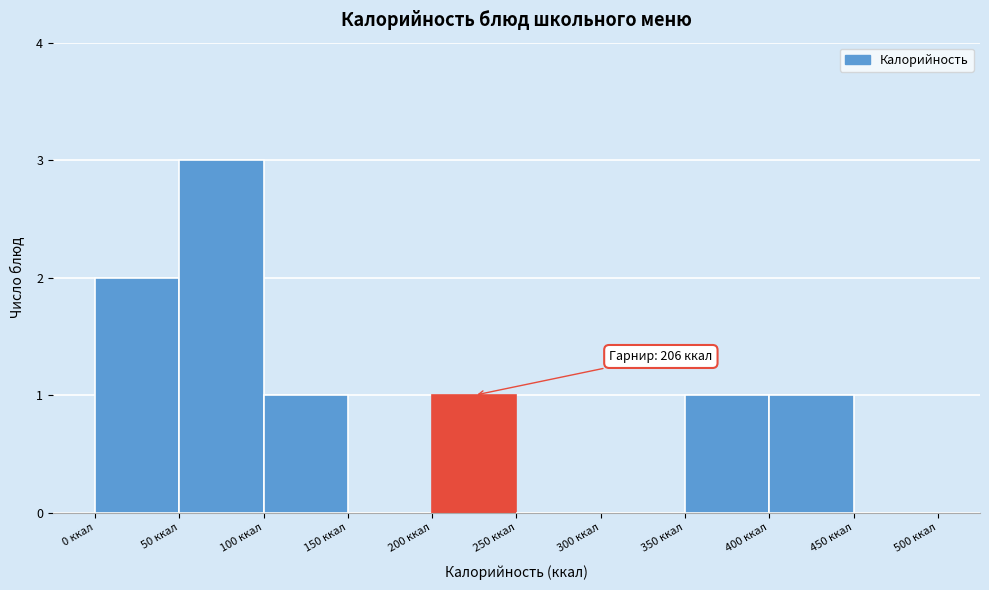

Over which range of the x-axis is the bar tallest?

50 to 100